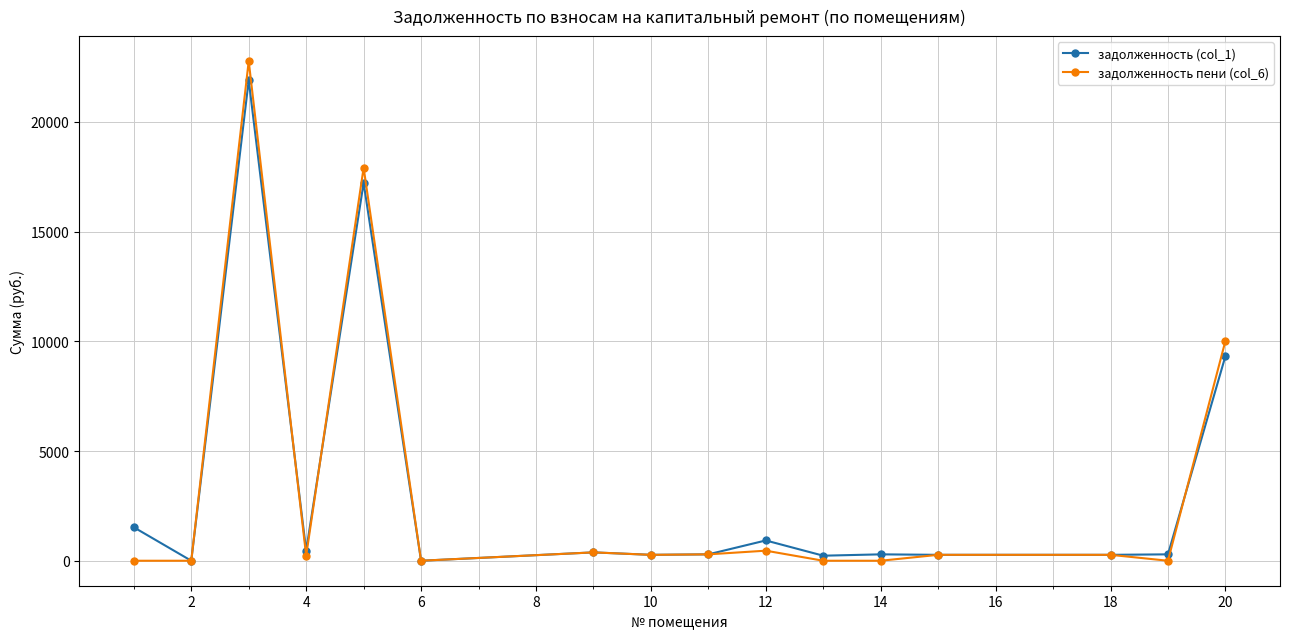

What is the value of the задолженность пени (col_6) point at the 5th from the left?

17905.7